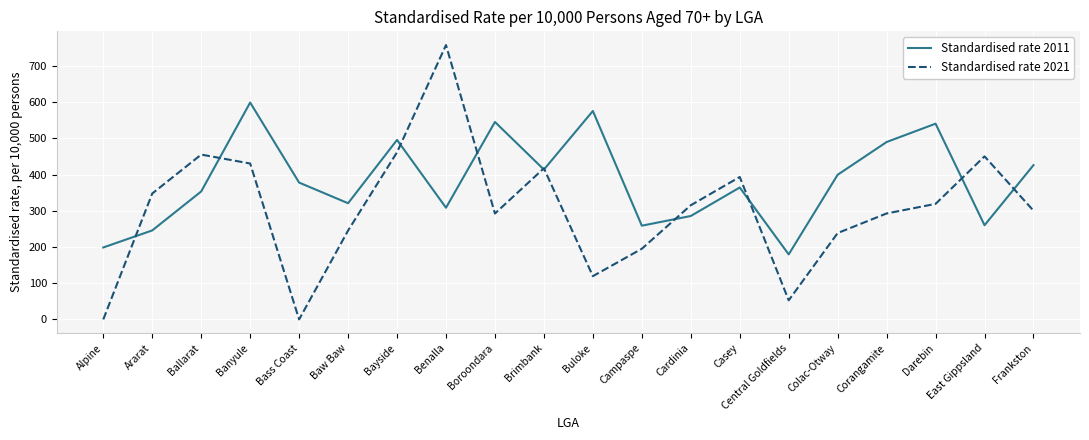

What is the greatest value displayed?

758.2